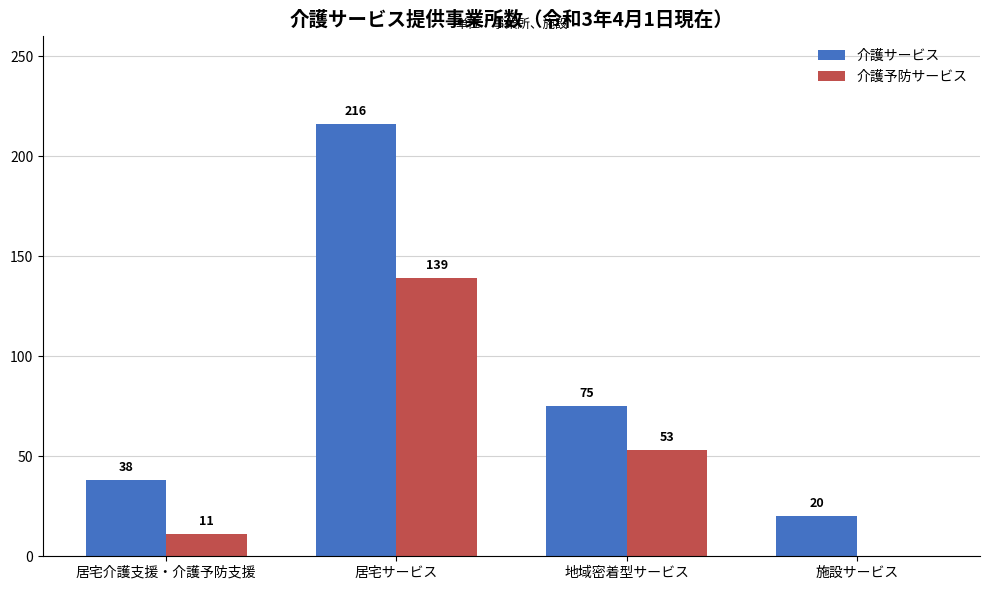

At which label does 介護サービス reach its peak?

居宅サービス